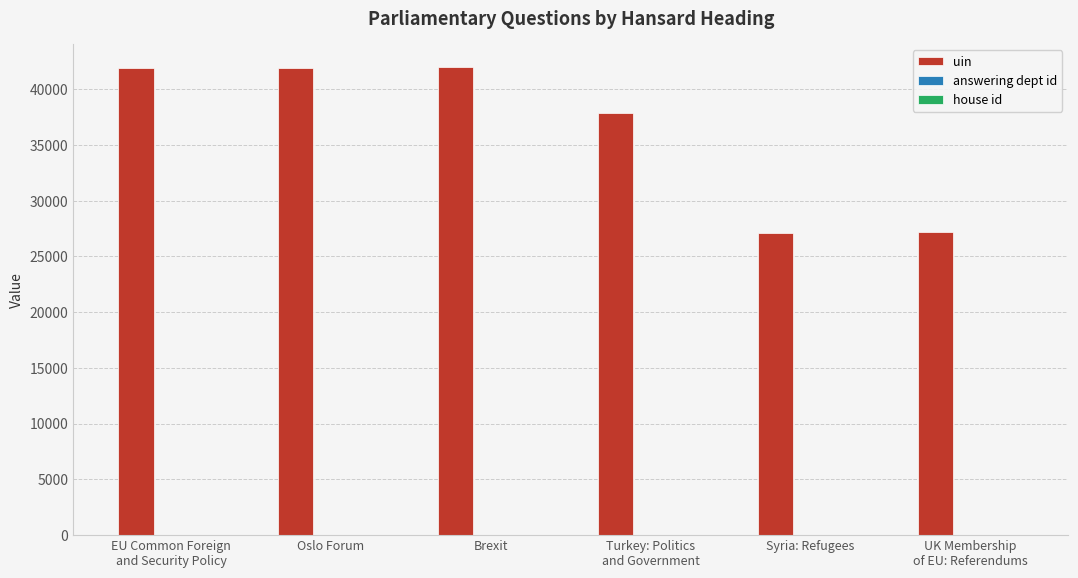

What is the maximum value shown in the chart?

41945